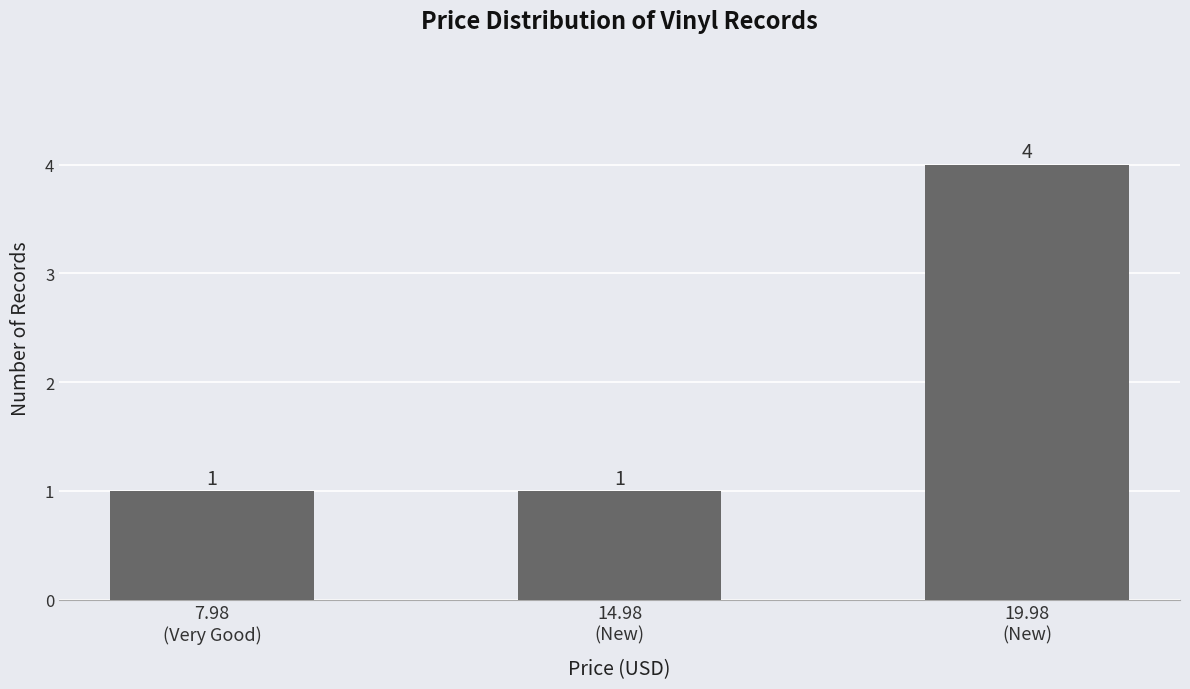

What is the label of the 1st bar from the left?

7.98
(Very Good)